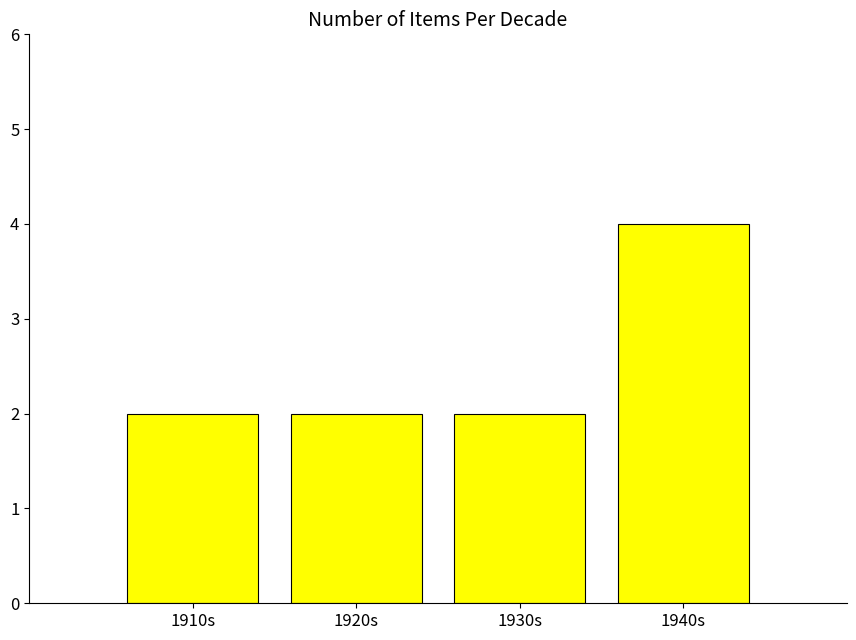

Between 1940s and 1920s, which is larger?

1940s